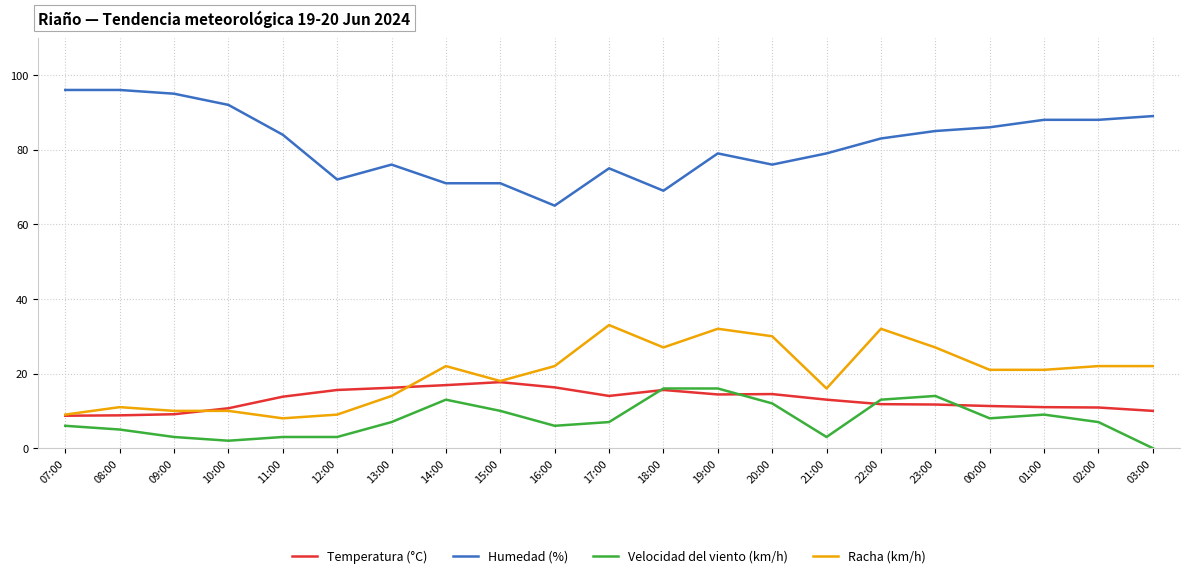

The Velocidad del viento (km/h) series shows 2.0 at 10:00. True or false?

True